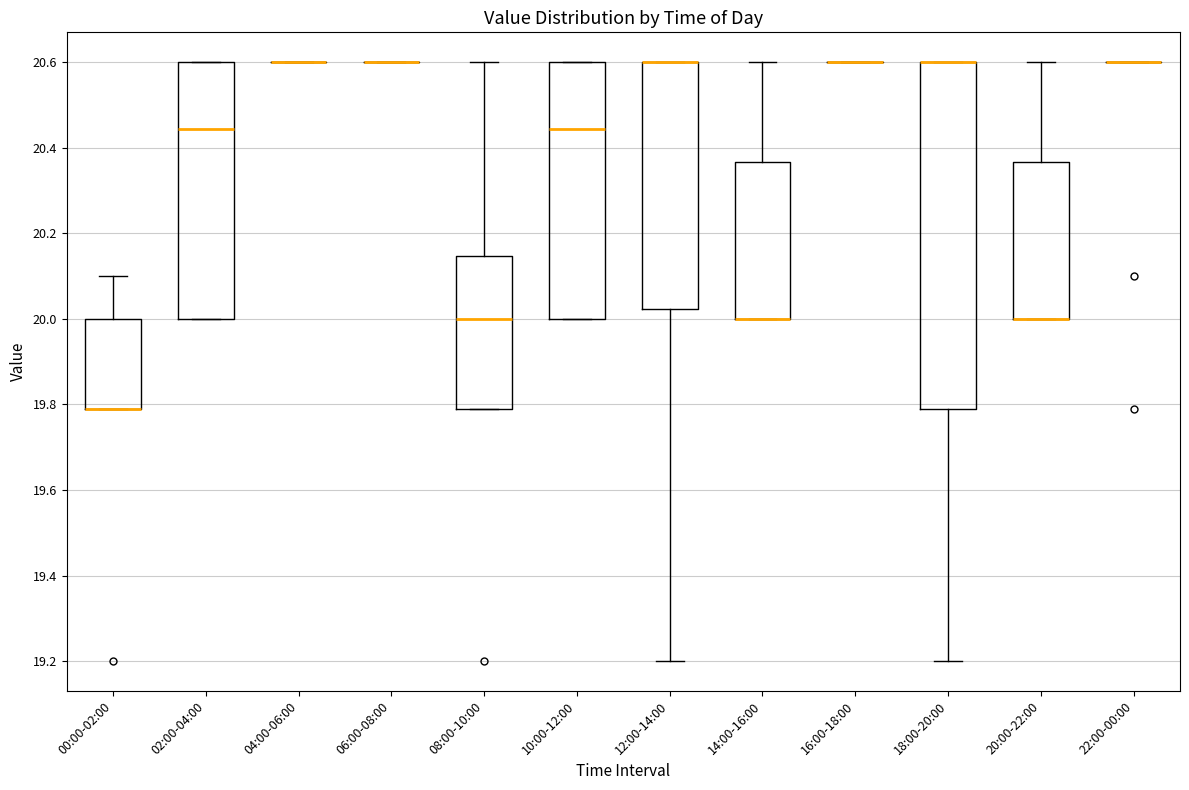

Reading left to right, read every box against the y-axis: the position of its median line, the range the box covers, and the ends of its whiskers. The values are not printed on the chart, so give them approximately, as read against the axis.

00:00-02:00: median 19.80 (drawn on the box's lower edge), box 19.80 to 20.00, whiskers 19.80 to 20.10
02:00-04:00: median 20.44, box 20.00 to 20.60, whiskers 20.00 to 20.60
04:00-06:00: box collapsed to a line at 20.60, whiskers 20.60 to 20.60
06:00-08:00: box collapsed to a line at 20.60, whiskers 20.60 to 20.60
08:00-10:00: median 20.00, box 19.80 to 20.14, whiskers 19.80 to 20.60
10:00-12:00: median 20.44, box 20.00 to 20.60, whiskers 20.00 to 20.60
12:00-14:00: median 20.60 (drawn on the box's upper edge), box 20.02 to 20.60, whiskers 19.20 to 20.60
14:00-16:00: median 20.00 (drawn on the box's lower edge), box 20.00 to 20.36, whiskers 20.00 to 20.60
16:00-18:00: box collapsed to a line at 20.60, whiskers 20.60 to 20.60
18:00-20:00: median 20.60 (drawn on the box's upper edge), box 19.80 to 20.60, whiskers 19.20 to 20.60
20:00-22:00: median 20.00 (drawn on the box's lower edge), box 20.00 to 20.36, whiskers 20.00 to 20.60
22:00-00:00: box collapsed to a line at 20.60, whiskers 20.60 to 20.60